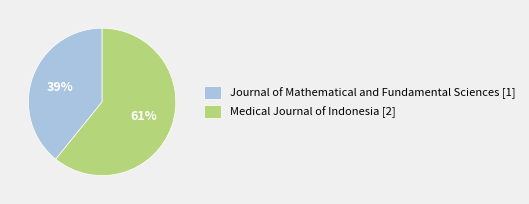

Approximately how many times larger is the value at Medical Journal of Indonesia [2] compared to Journal of Mathematical and Fundamental Sciences [1]?

1.6